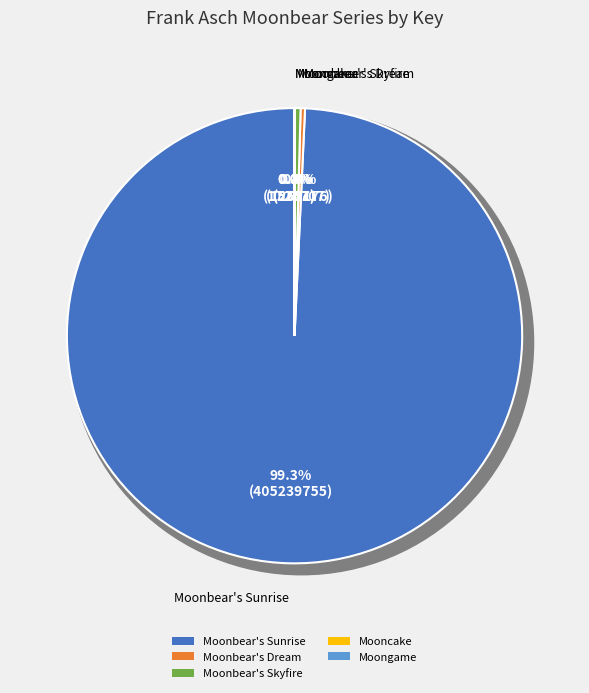

Rank the categories by value from highest to lowest.

Moonbear's Sunrise, Moonbear's Skyfire, Moonbear's Dream, Mooncake, Moongame